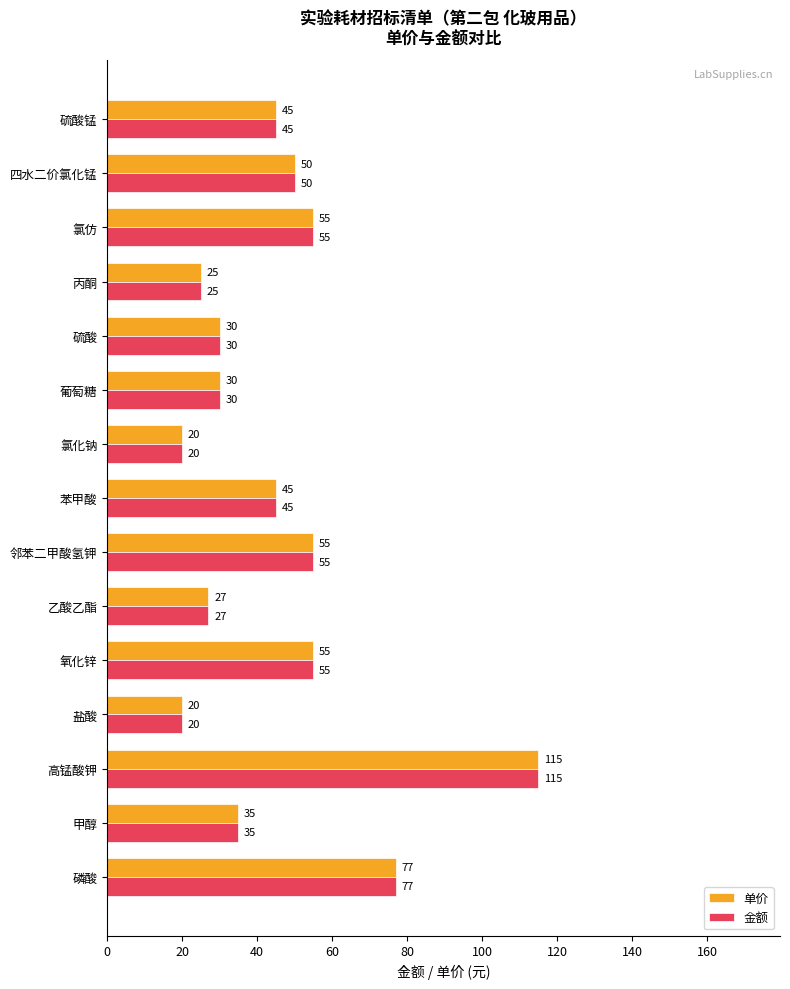

At how many categories does at least one series exceed 26?

12